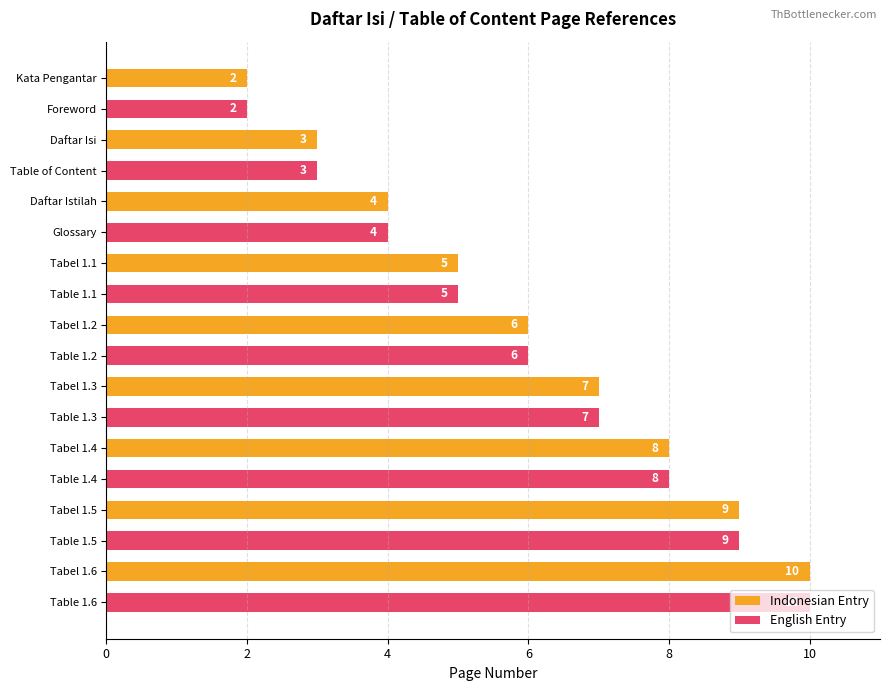

How many values in the English Entry series are below 6?

4